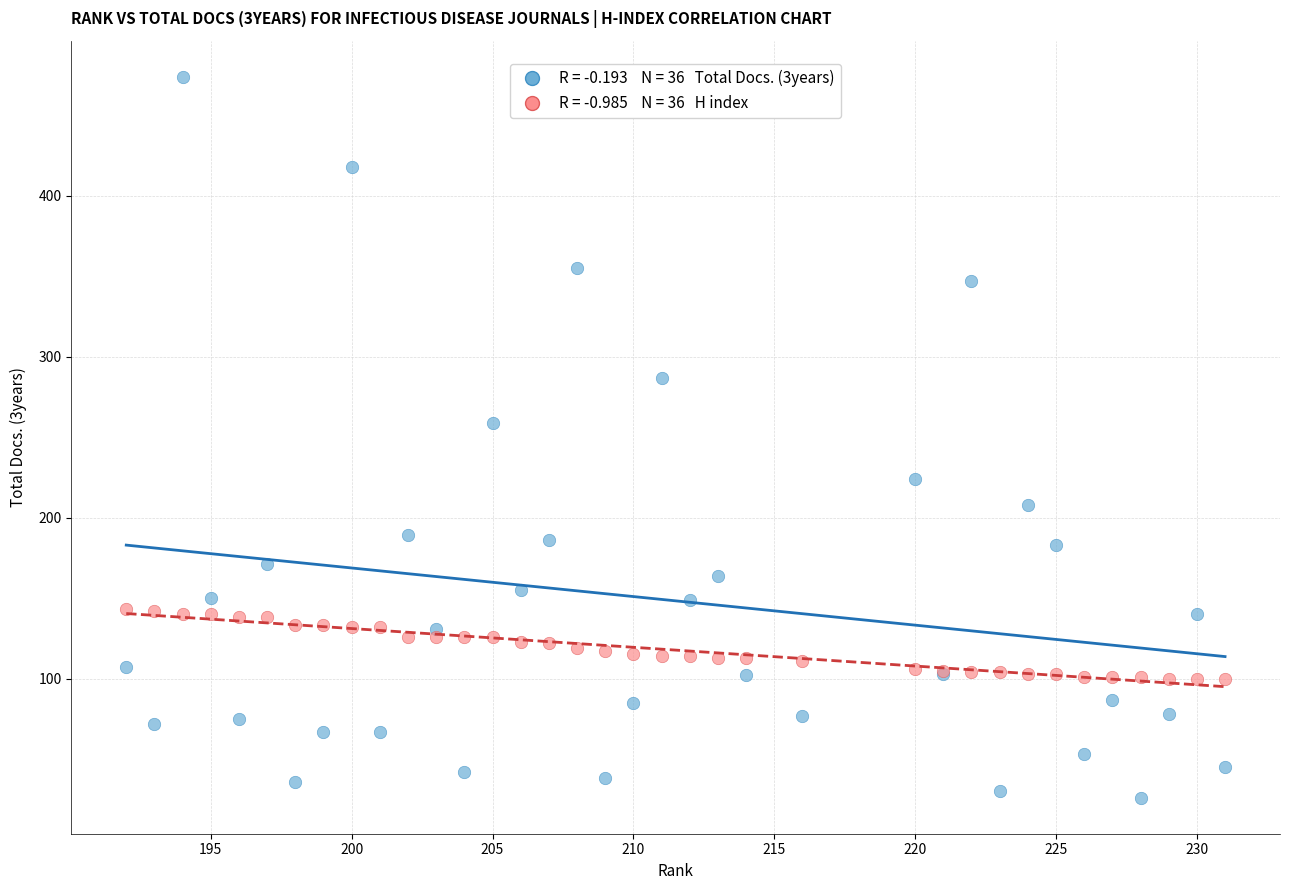

Across all series, what Y value is closest to 250?

259